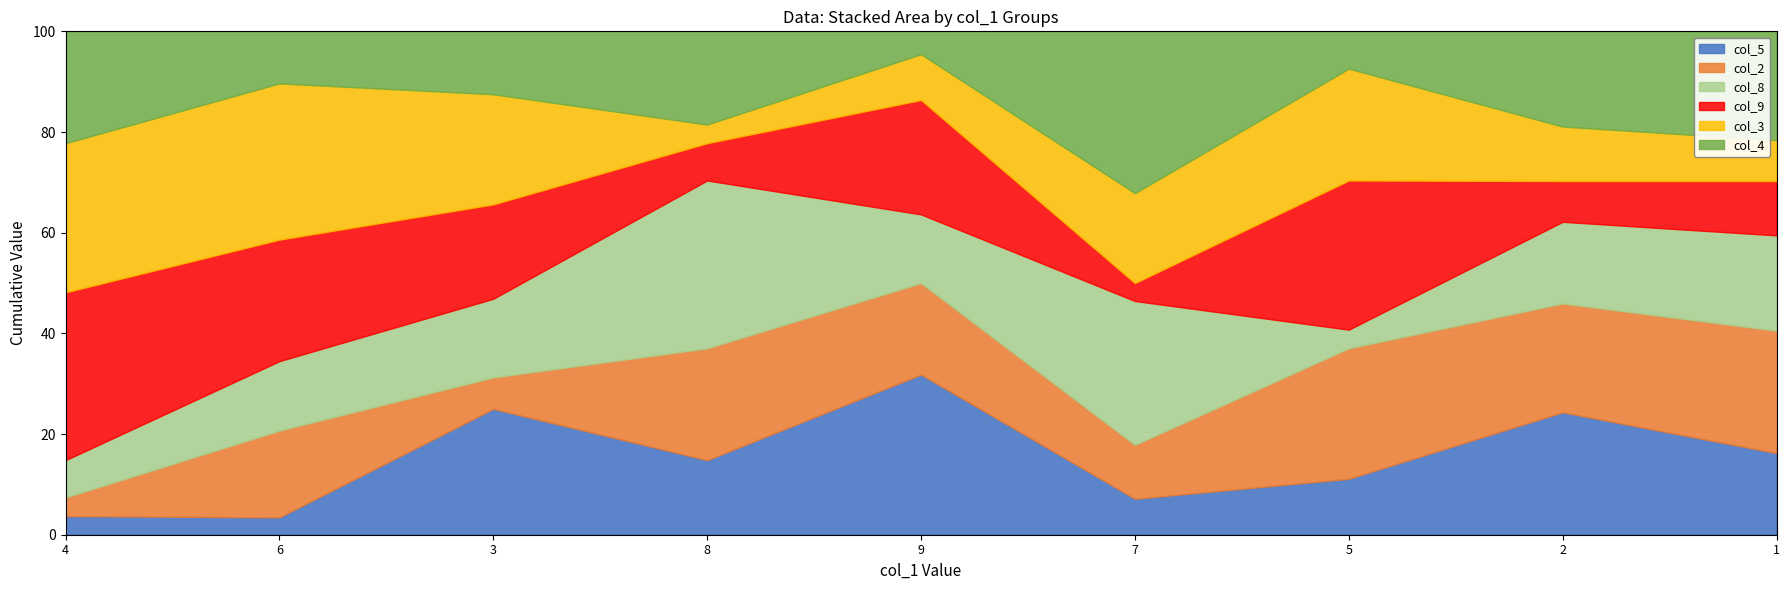

Reading left to right, transcribe all the data shown in this chart.

col_5: 4=1	6=1	3=8	8=4	9=7	7=2	5=3	2=9	1=6
col_2: 4=1	6=5	3=2	8=6	9=4	7=3	5=7	2=8	1=9
col_8: 4=2	6=4	3=5	8=9	9=3	7=8	5=1	2=6	1=7
col_9: 4=9	6=7	3=6	8=2	9=5	7=1	5=8	2=3	1=4
col_3: 4=8	6=9	3=7	8=1	9=2	7=5	5=6	2=4	1=3
col_4: 4=6	6=3	3=4	8=5	9=1	7=9	5=2	2=7	1=8